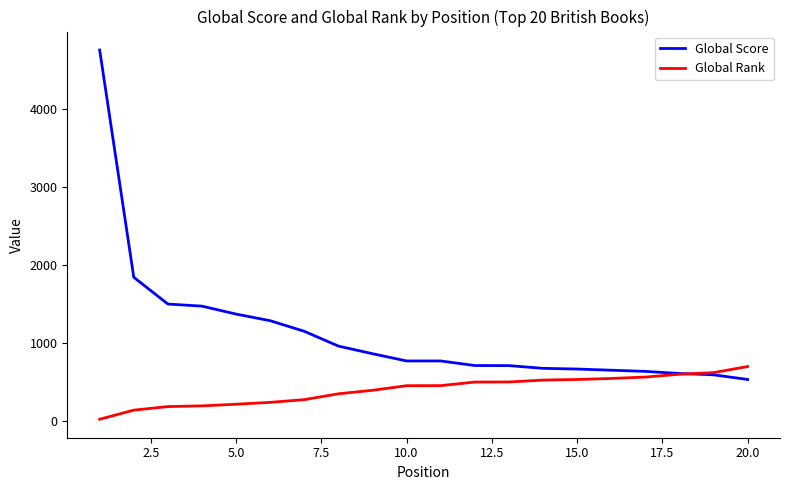

How many categories are shown in the chart?

20